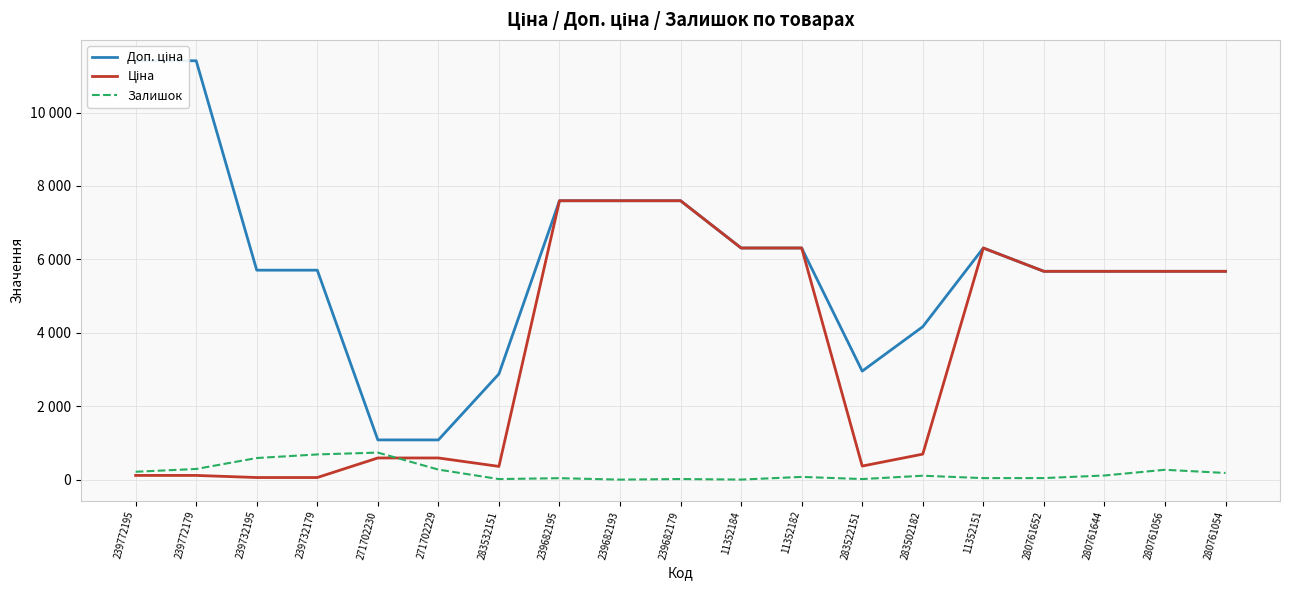

How many lines are shown in the chart?

3